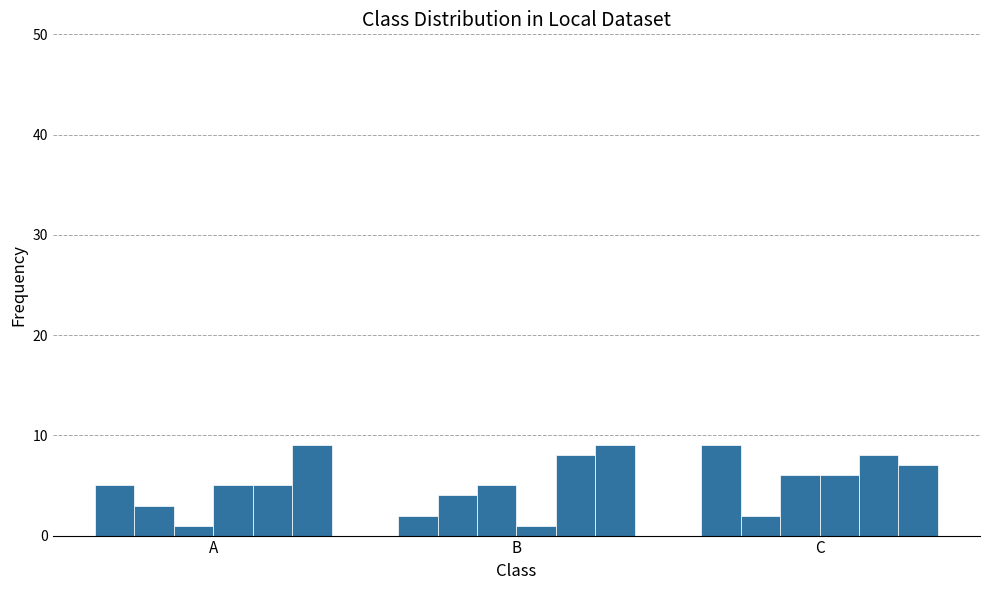

What is the minimum value shown in the chart?

1